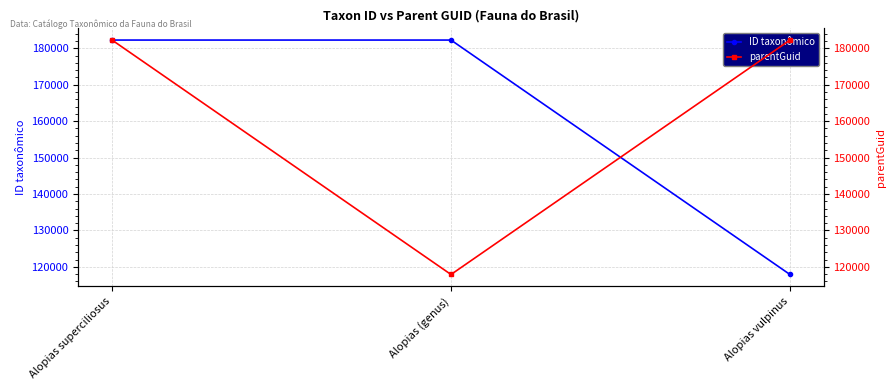

True or false: ID taxonômico has a value of 327690 at Alopias (genus).

False